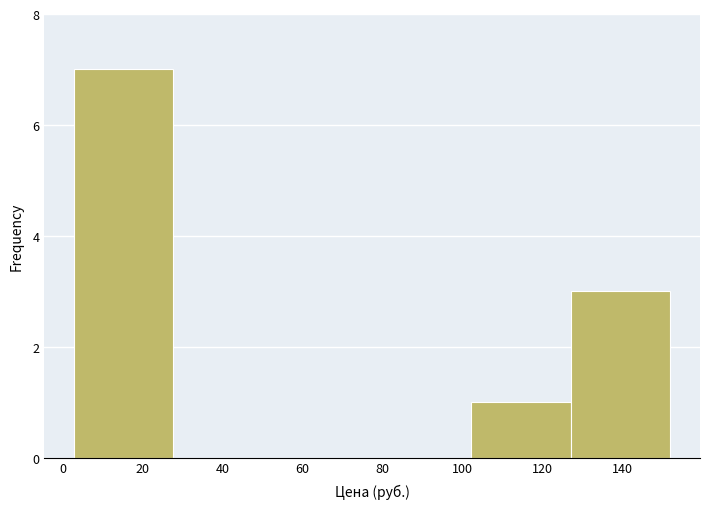

What is the height of the bar covering 102 to 128 on the x-axis? Neither the bar edges nor the heights are printed on the chart, so give them approximately, as read against the axes.

1